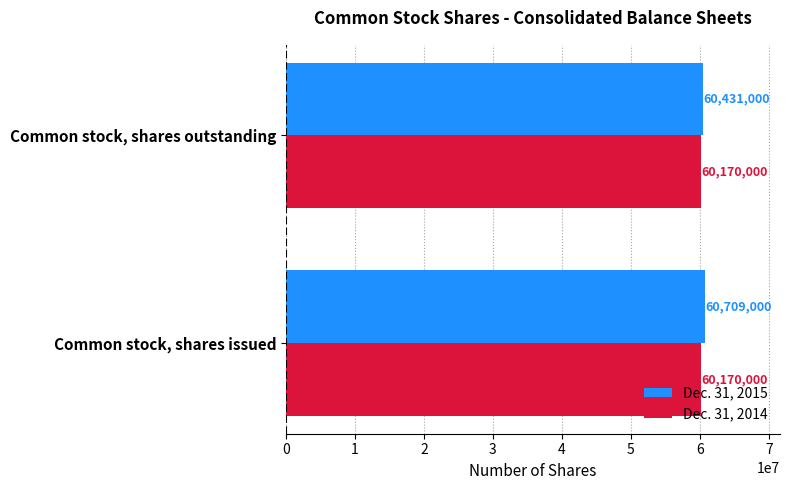

Is it true that Dec. 31, 2015 equals 88553594 at Common stock, shares issued?

False